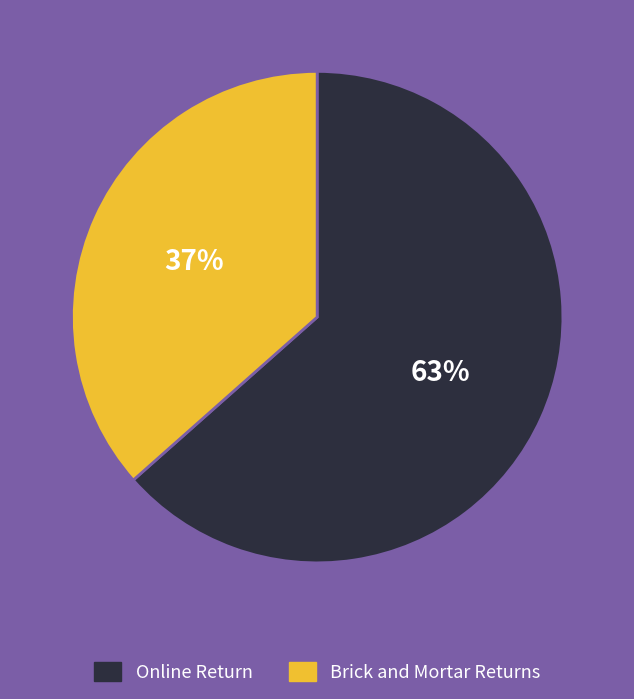

To the nearest percent, what is the average slice percentage?

50%